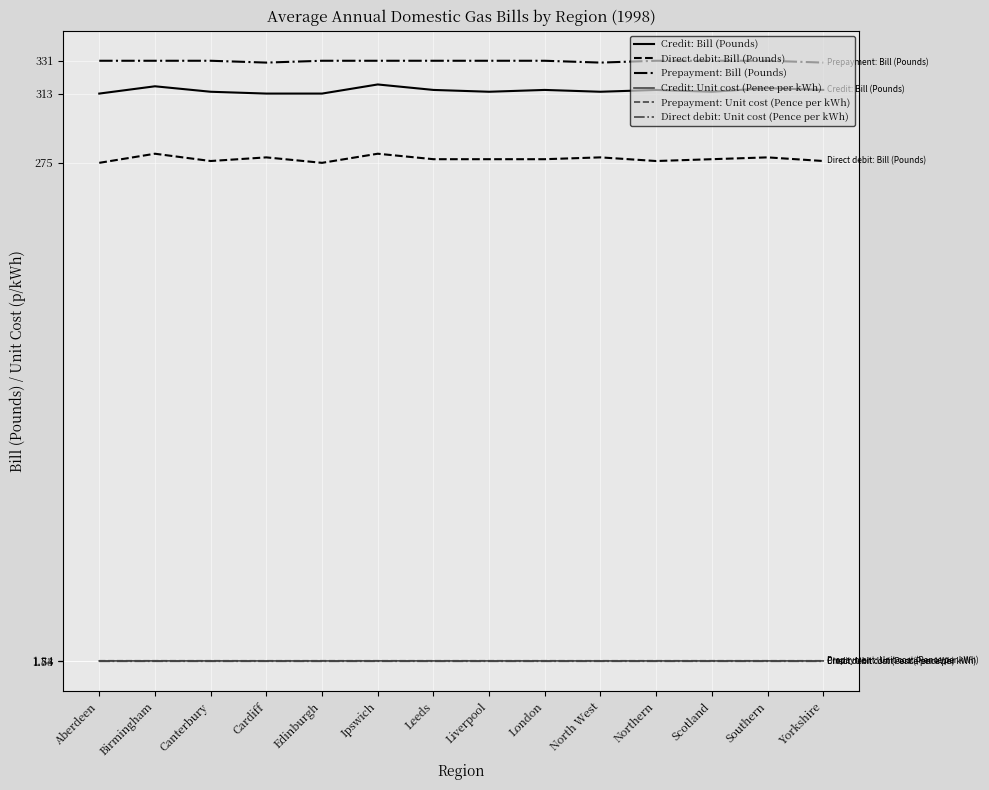

Is the value of Prepayment: Bill (Pounds) at Northern greater than the value of Credit: Unit cost (Pence per kWh) at North West?

Yes